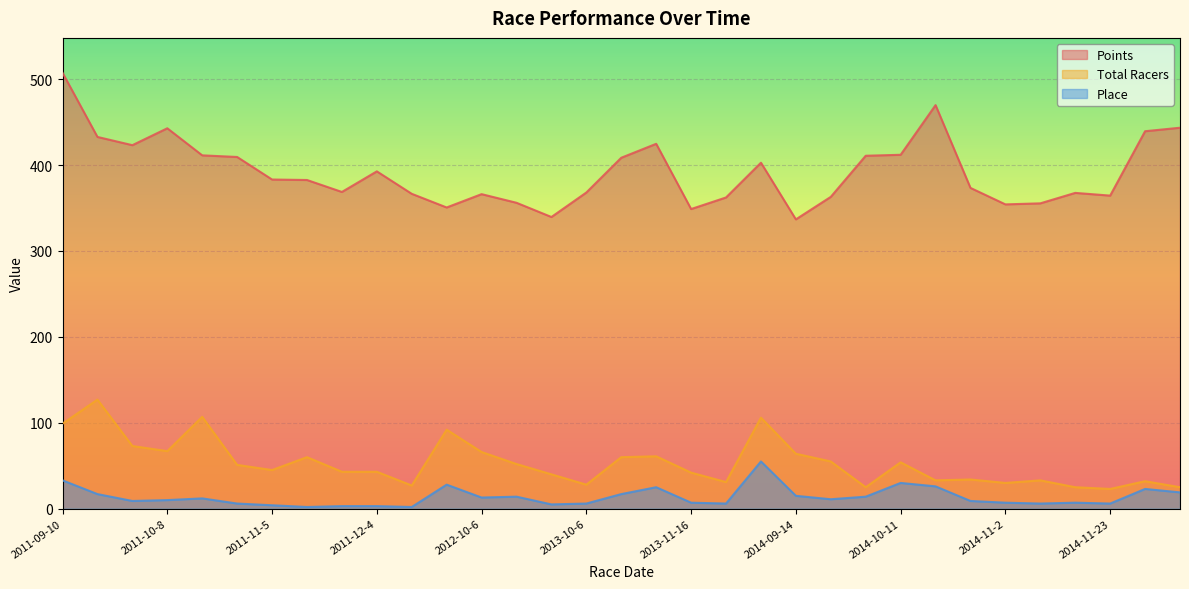

Which series changed the most between 2012-10-6 and 2014-10-11?

Points